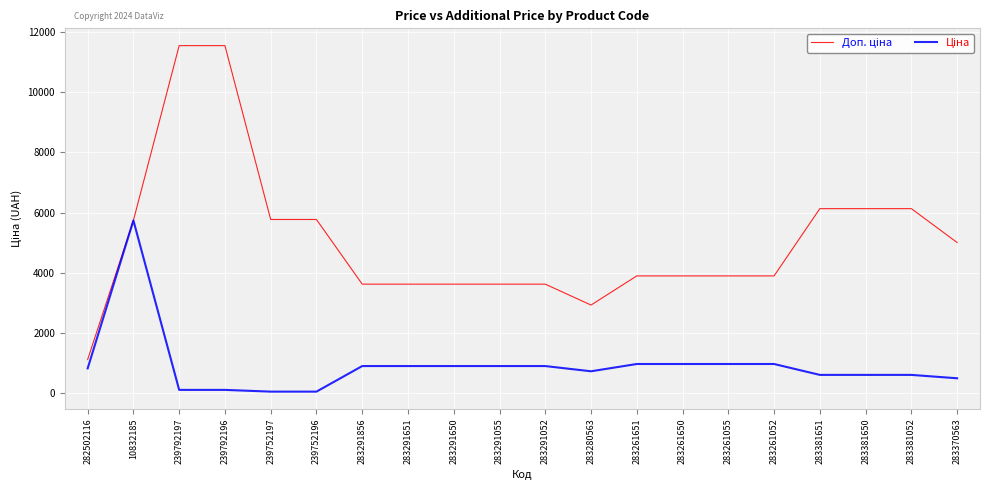

What is the total value across all series at 283381052?

6741.4